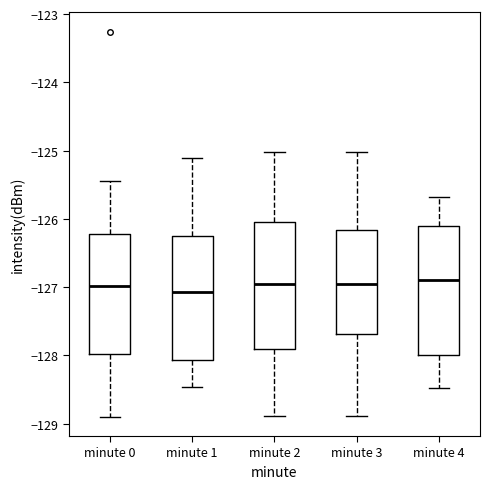

Where does the upper whisker of the box for minute 2 end on the y-axis? The values are not printed on the chart, so give them approximately, as read against the axis.

-125.0